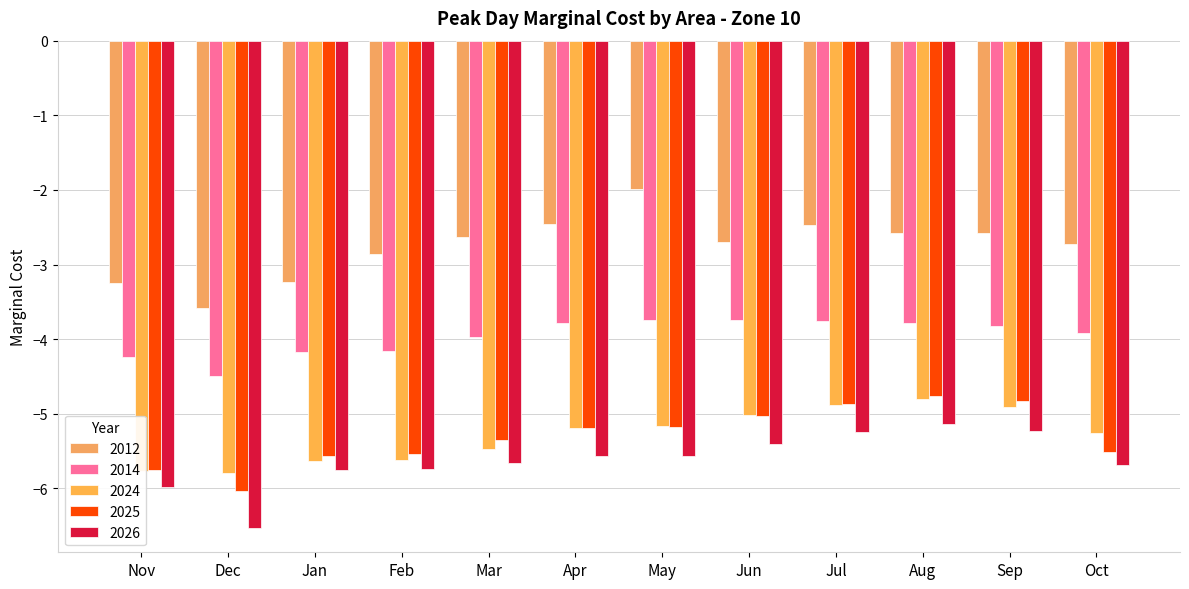

At which label does 2025 first exceed -5?

Jul